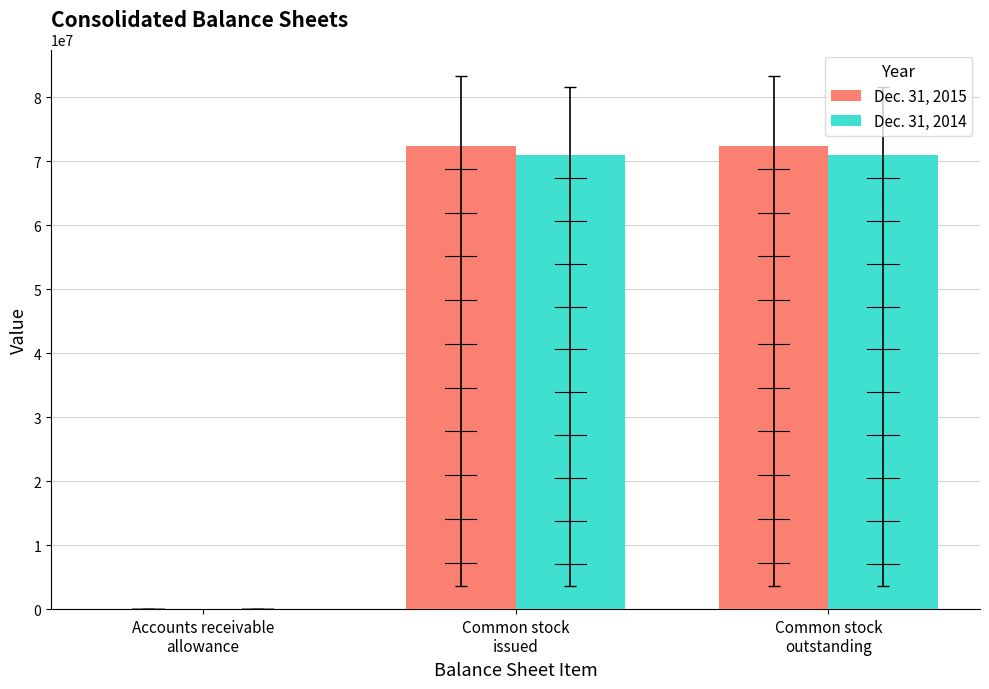

Which has a higher value, Common stock
issued or Accounts receivable
allowance?

Common stock
issued